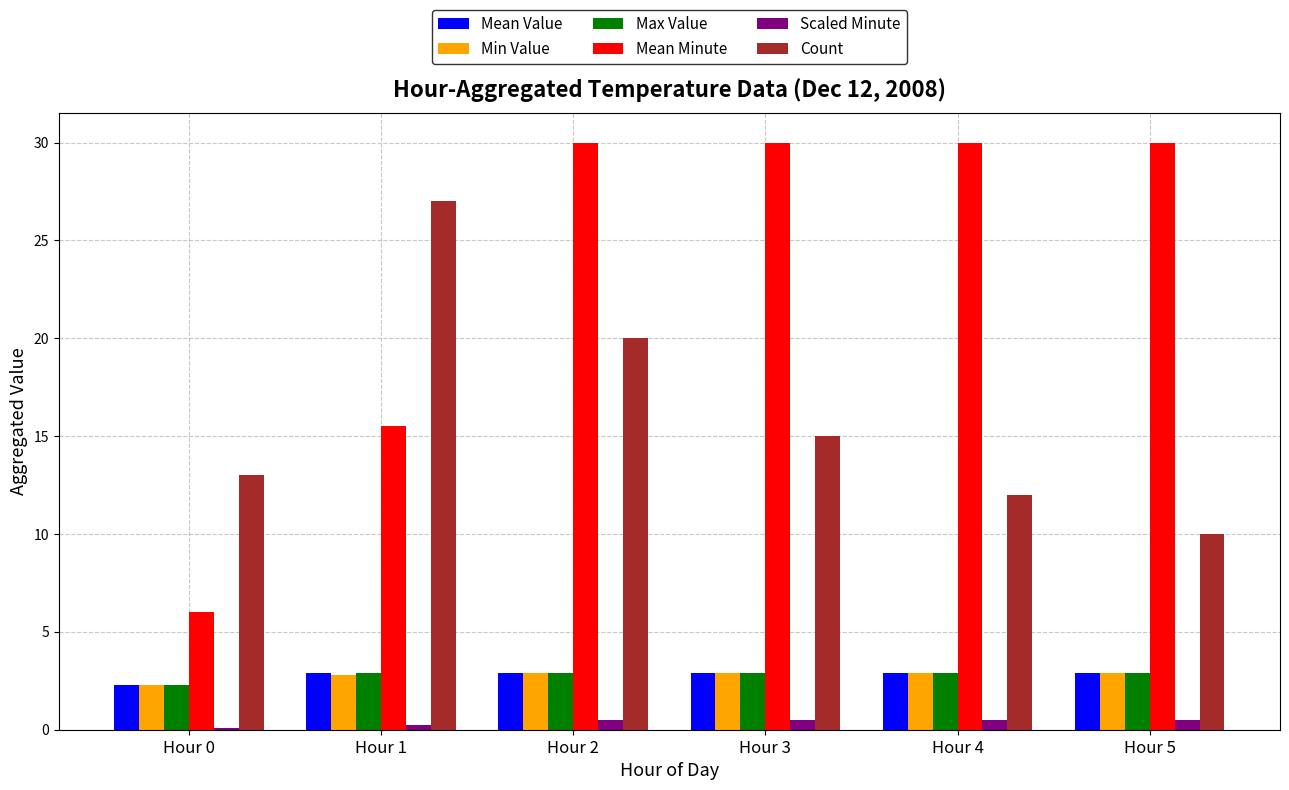

What is the minimum value shown in the chart?

0.1